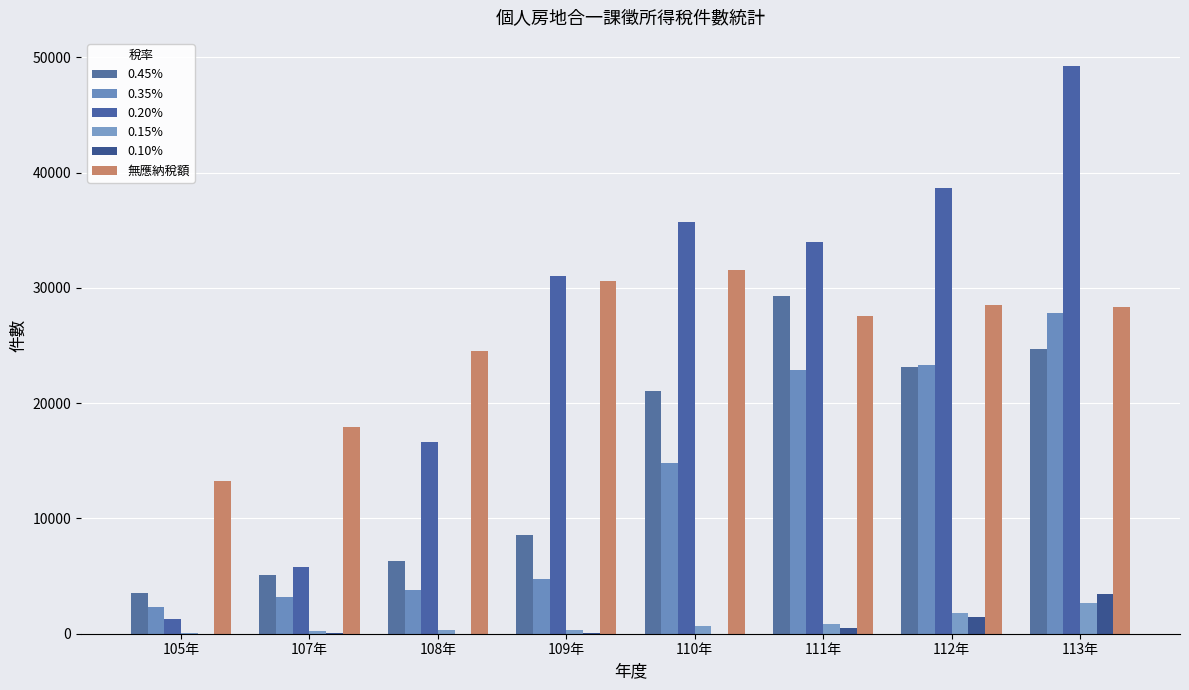

What is the spread (max minus min) of values at 108年?

24477